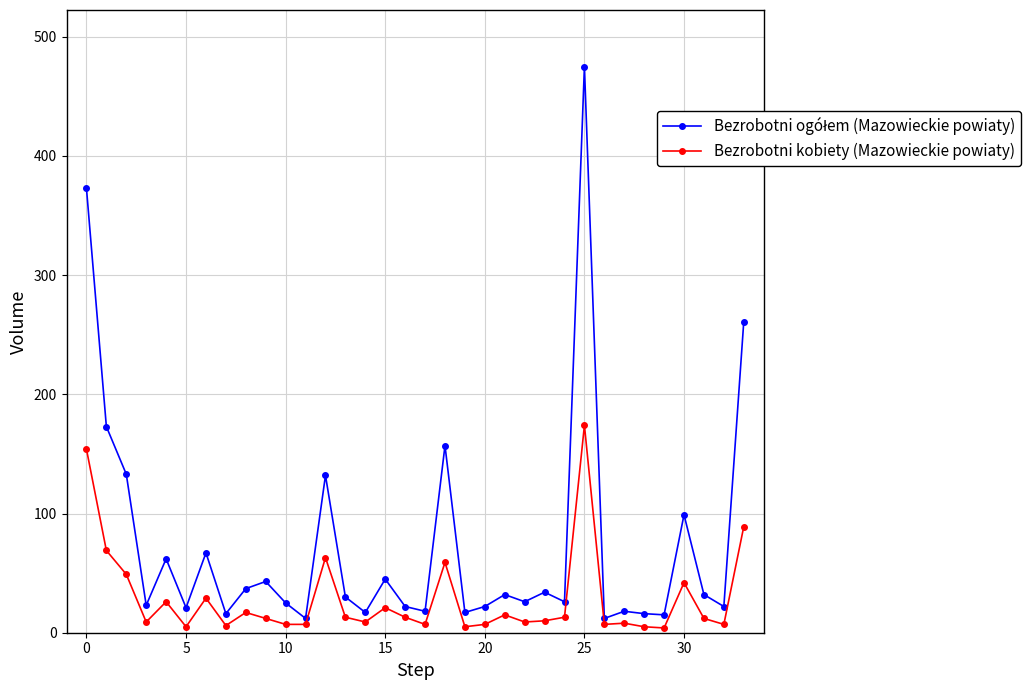

True or false: Bezrobotni kobiety (Mazowieckie powiaty) has more than 1 interior local peaks.

True